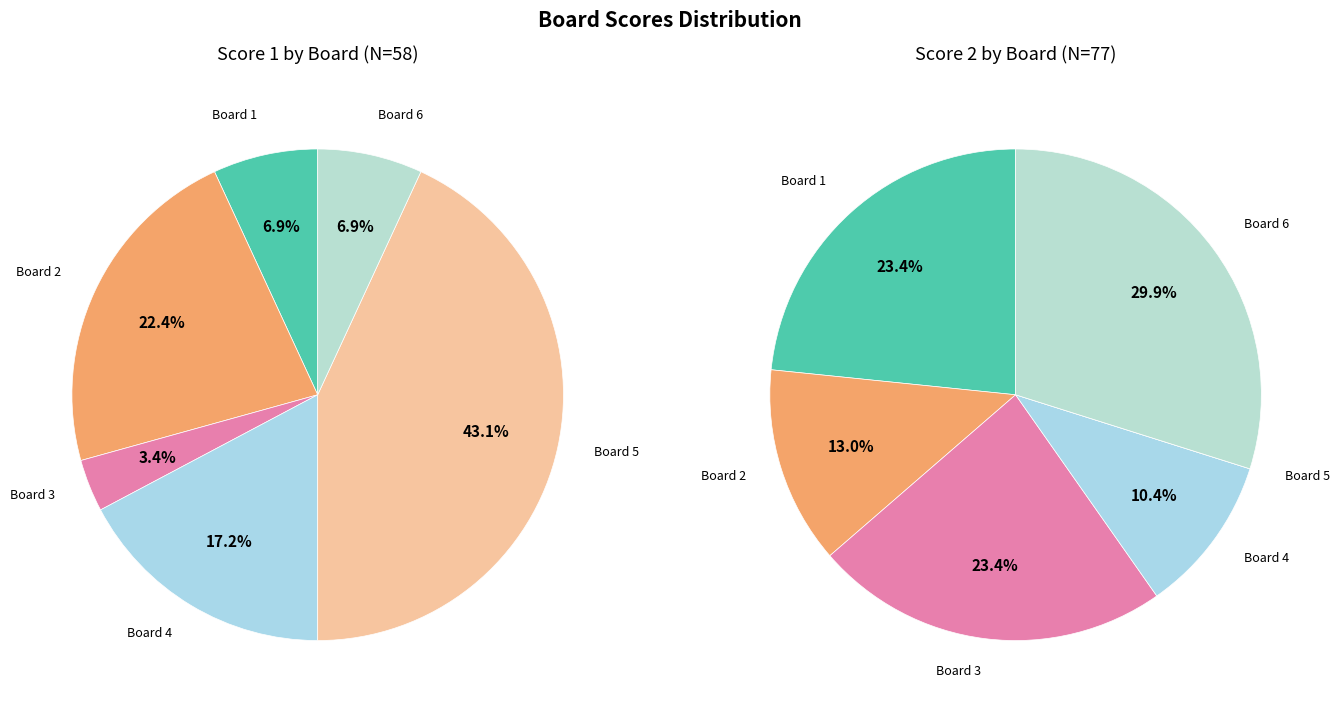

Which slice is the largest?

5